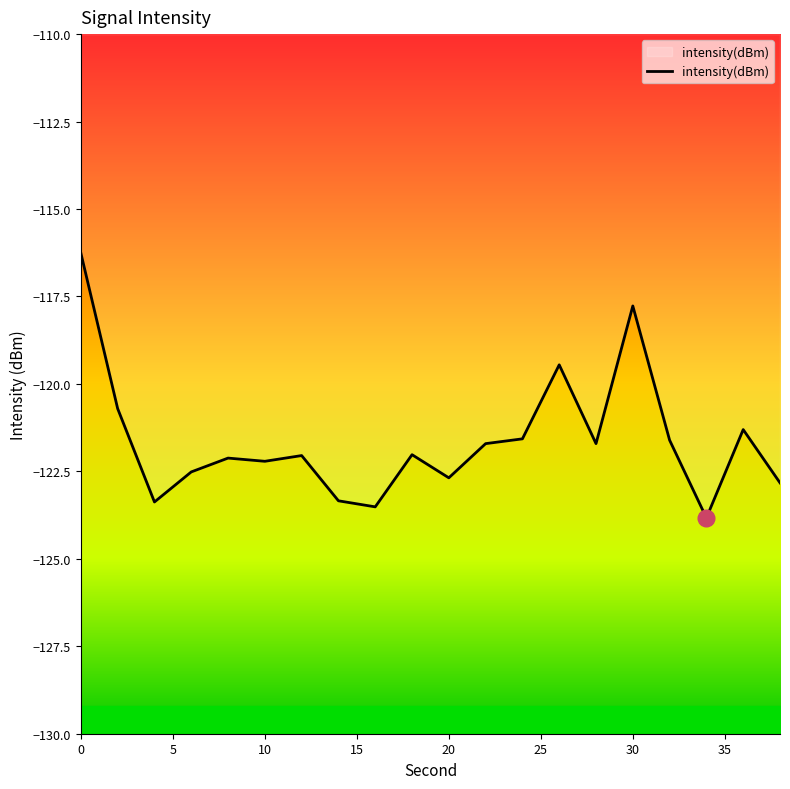

The intensity(dBm) series shows -122.7 at 20. True or false?

True